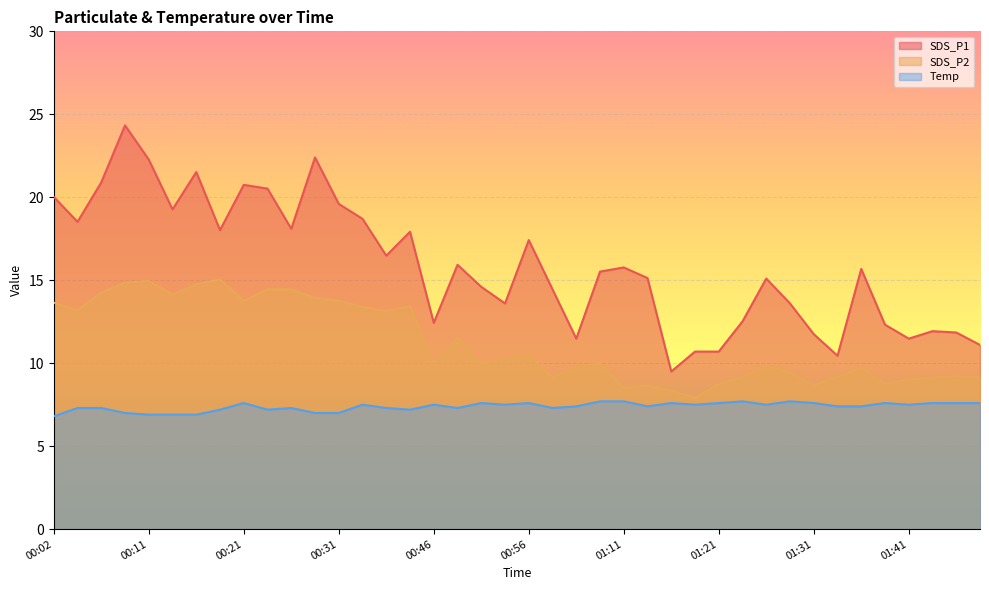

Rank the categories by Temp value from lowest to highest.

00:02, 00:11, 00:14, 00:16, 00:09, 00:28, 00:31, 00:19, 00:23, 00:38, 00:04, 00:06, 00:26, 00:36, 00:49, 00:58, 01:04, 01:14, 01:33, 01:36, 00:33, 00:46, 00:54, 01:19, 01:26, 01:41, 00:21, 00:51, 00:56, 01:16, 01:21, 01:31, 01:38, 01:43, 01:46, 01:48, 01:06, 01:11, 01:23, 01:28